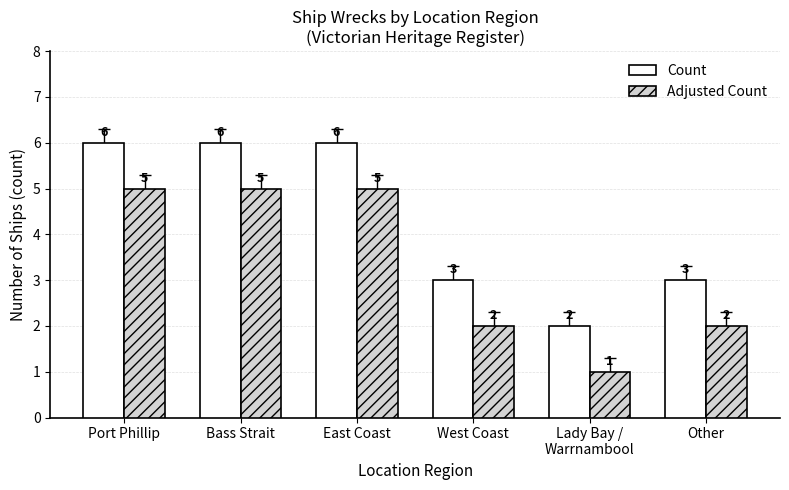

Is the value of Count at Other greater than the value of Adjusted Count at Bass Strait?

No